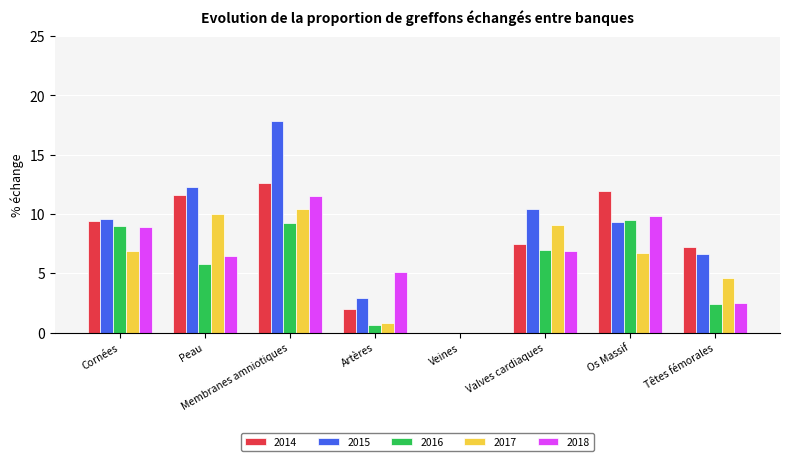

Between Peau and Têtes fémorales, which series saw the biggest shift?

2015